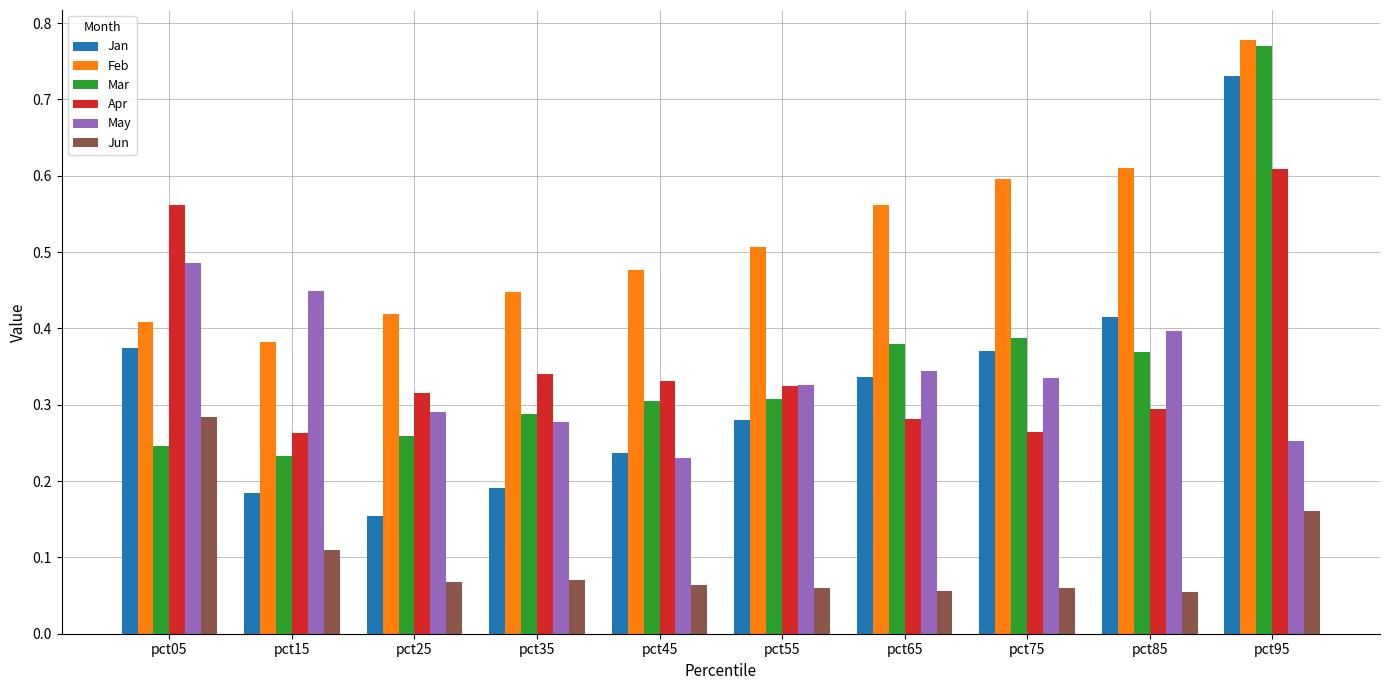

What is the total value across all series at pct35?

1.6